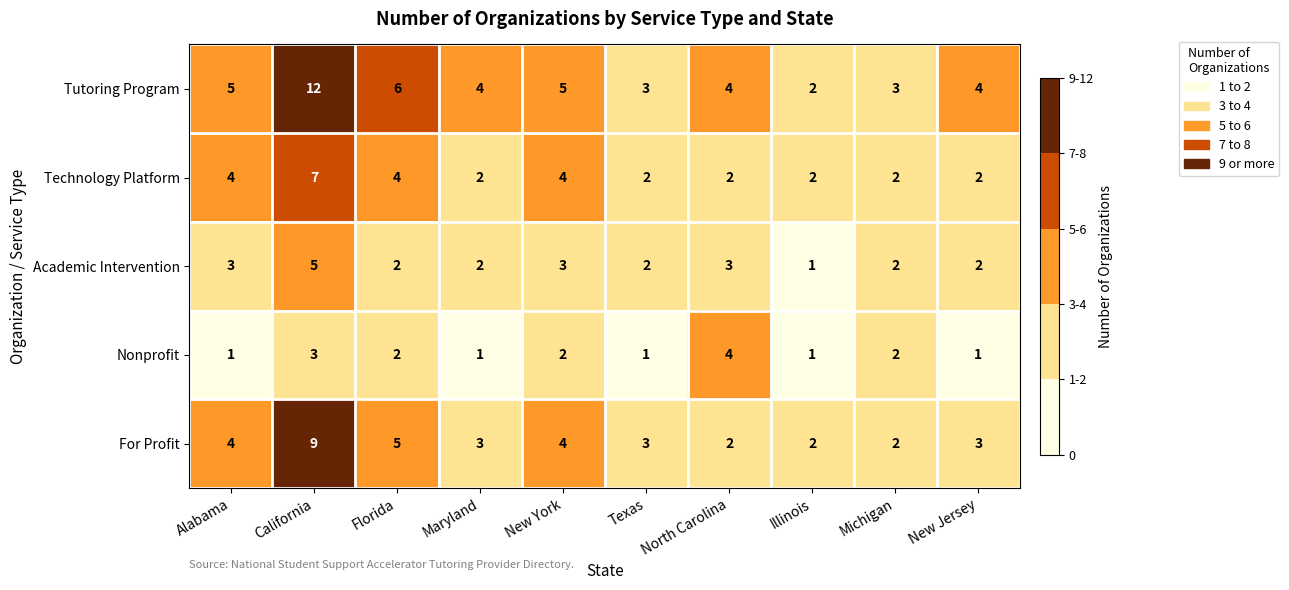

The Technology Platform series shows 1 at New Jersey. True or false?

False